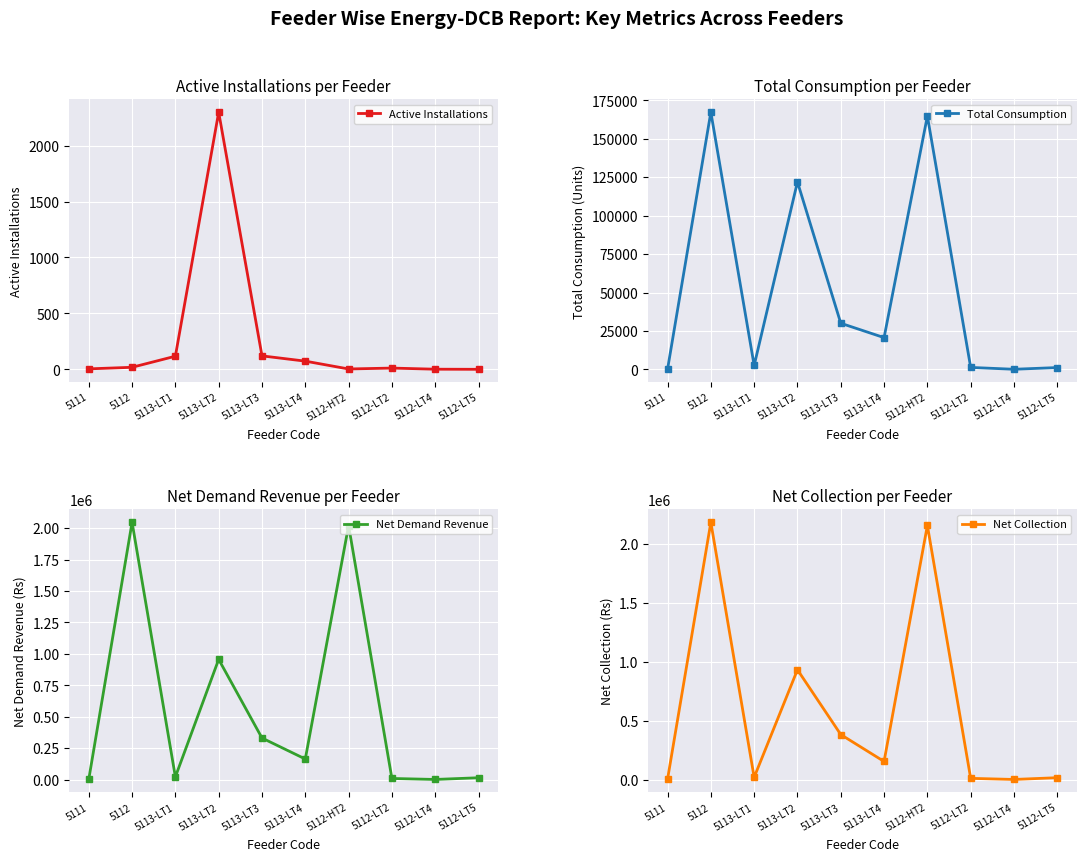

Which category has the lowest value across all series?

5112-LT5